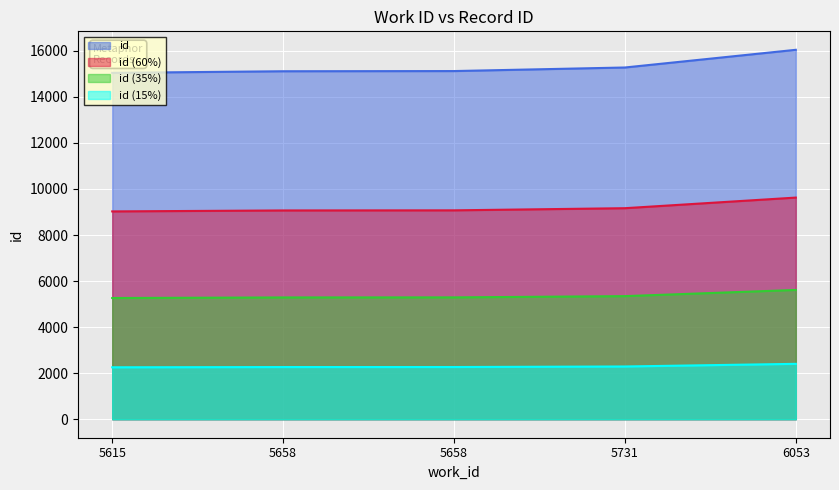

How many values are below 15119?

2